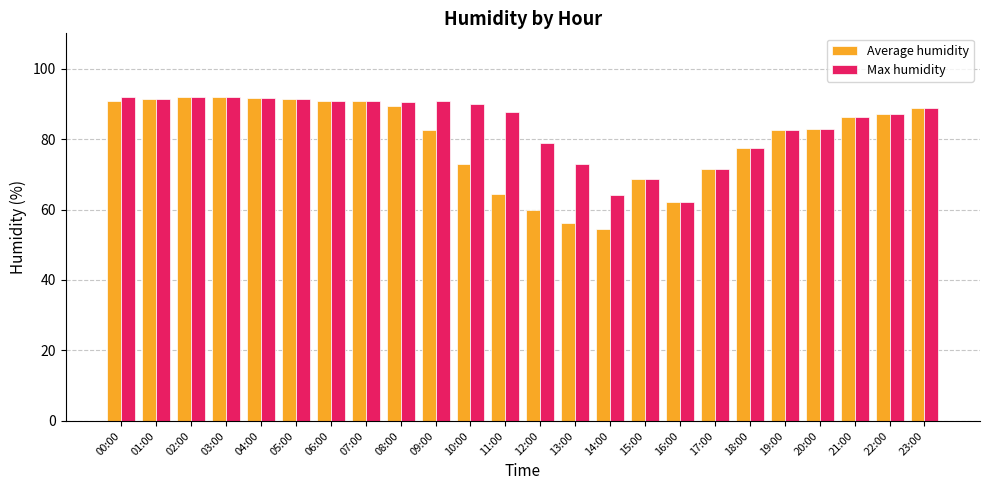

Between 14:00 and 22:00, which series saw the biggest shift?

Average humidity